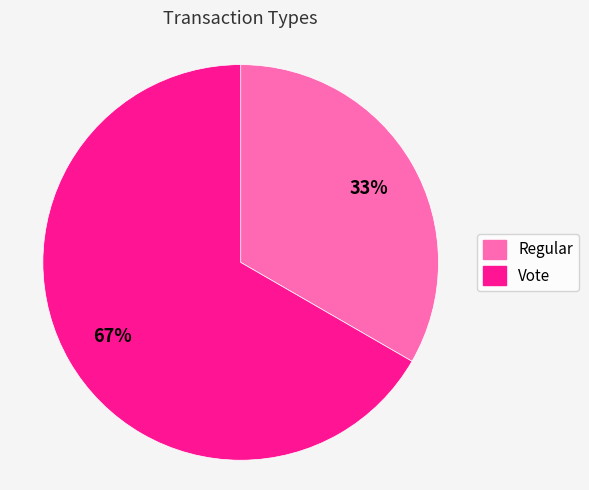

Which has a higher value, Vote or Regular?

Vote